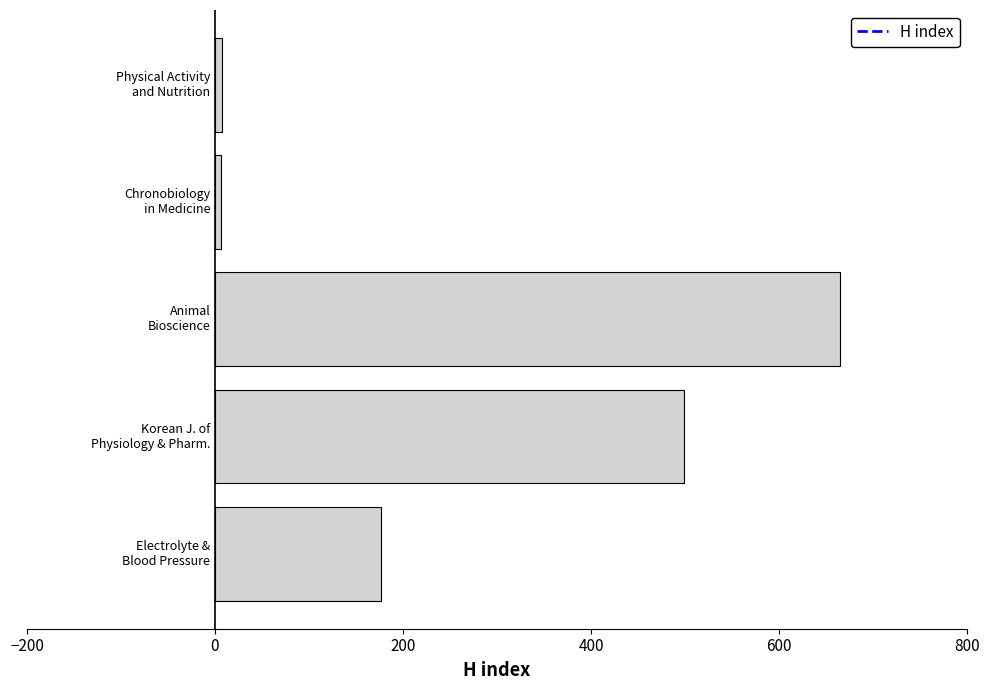

What is the sum of all values?

1354